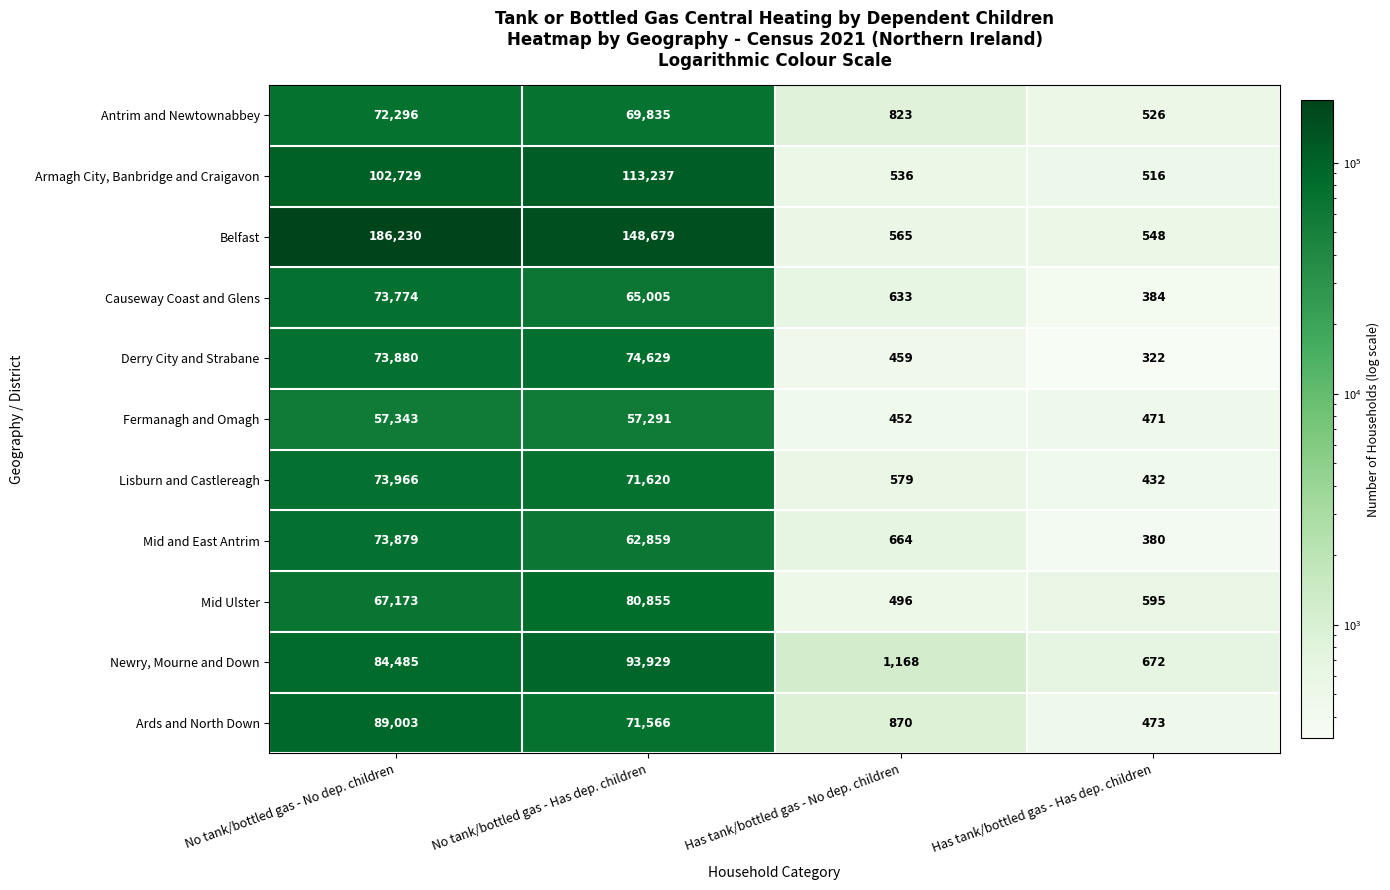

Which series changed the most between No tank/bottled gas - No dep. children and Has tank/bottled gas - Has dep. children?

Belfast